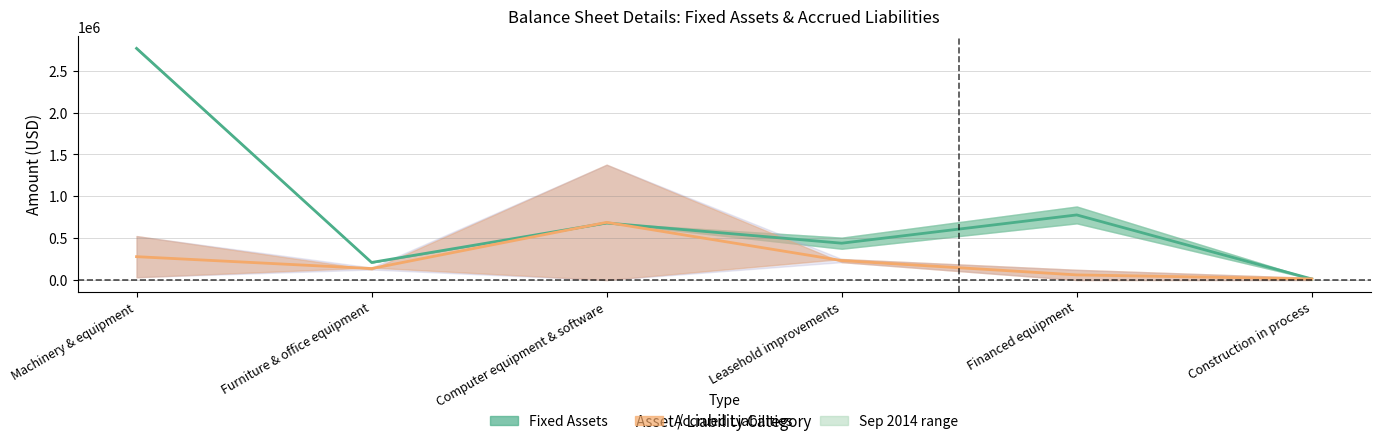

At how many categories does at least one series exceed 73837?

5